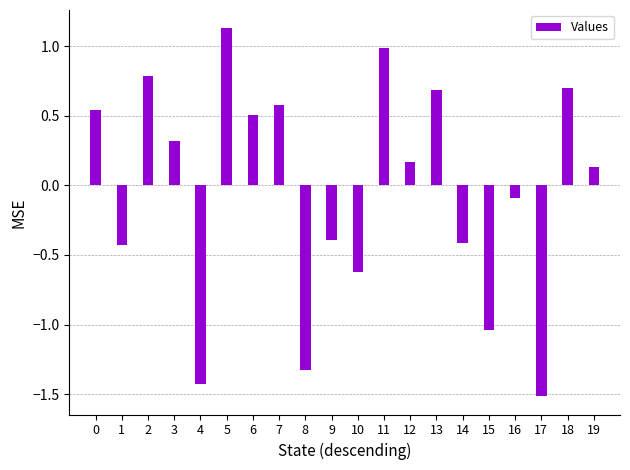

The chart shows a value of 1.2 at 13. True or false?

False